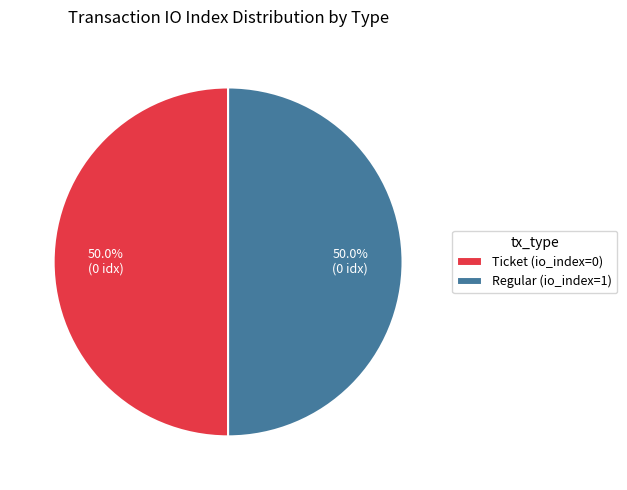

Approximately how many times larger is the value at Regular (io_index=1) compared to Ticket (io_index=0)?

1.0